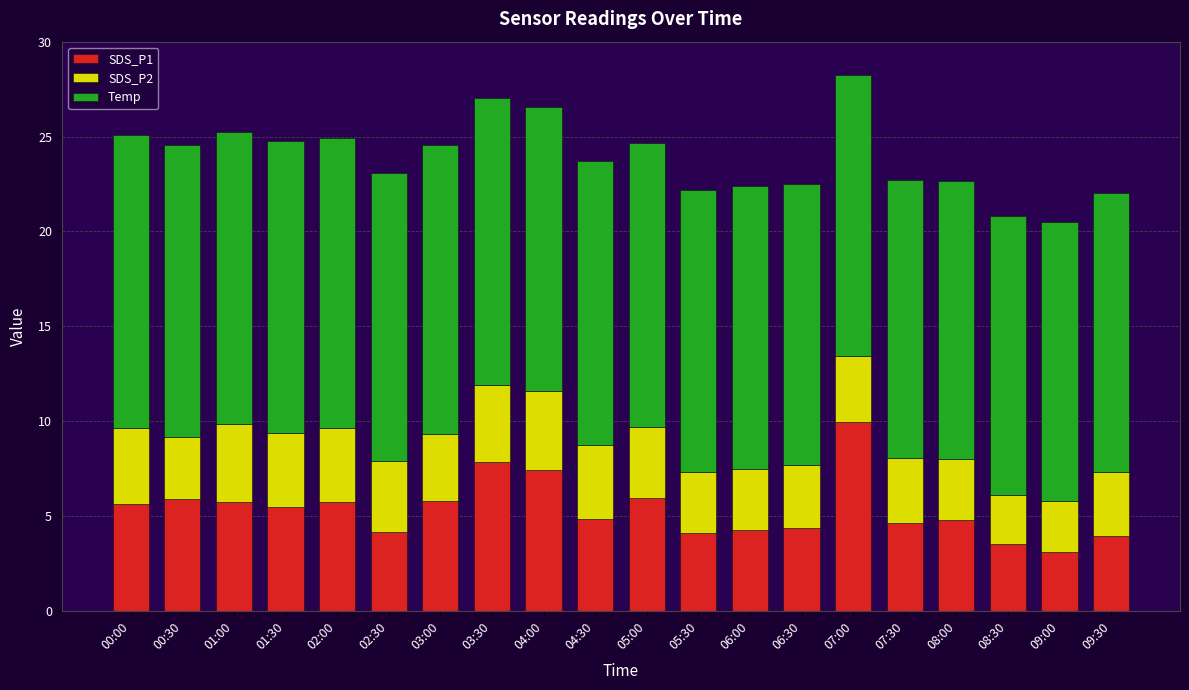

The value of SDS_P1 at 03:00 is 5.8. True or false?

True